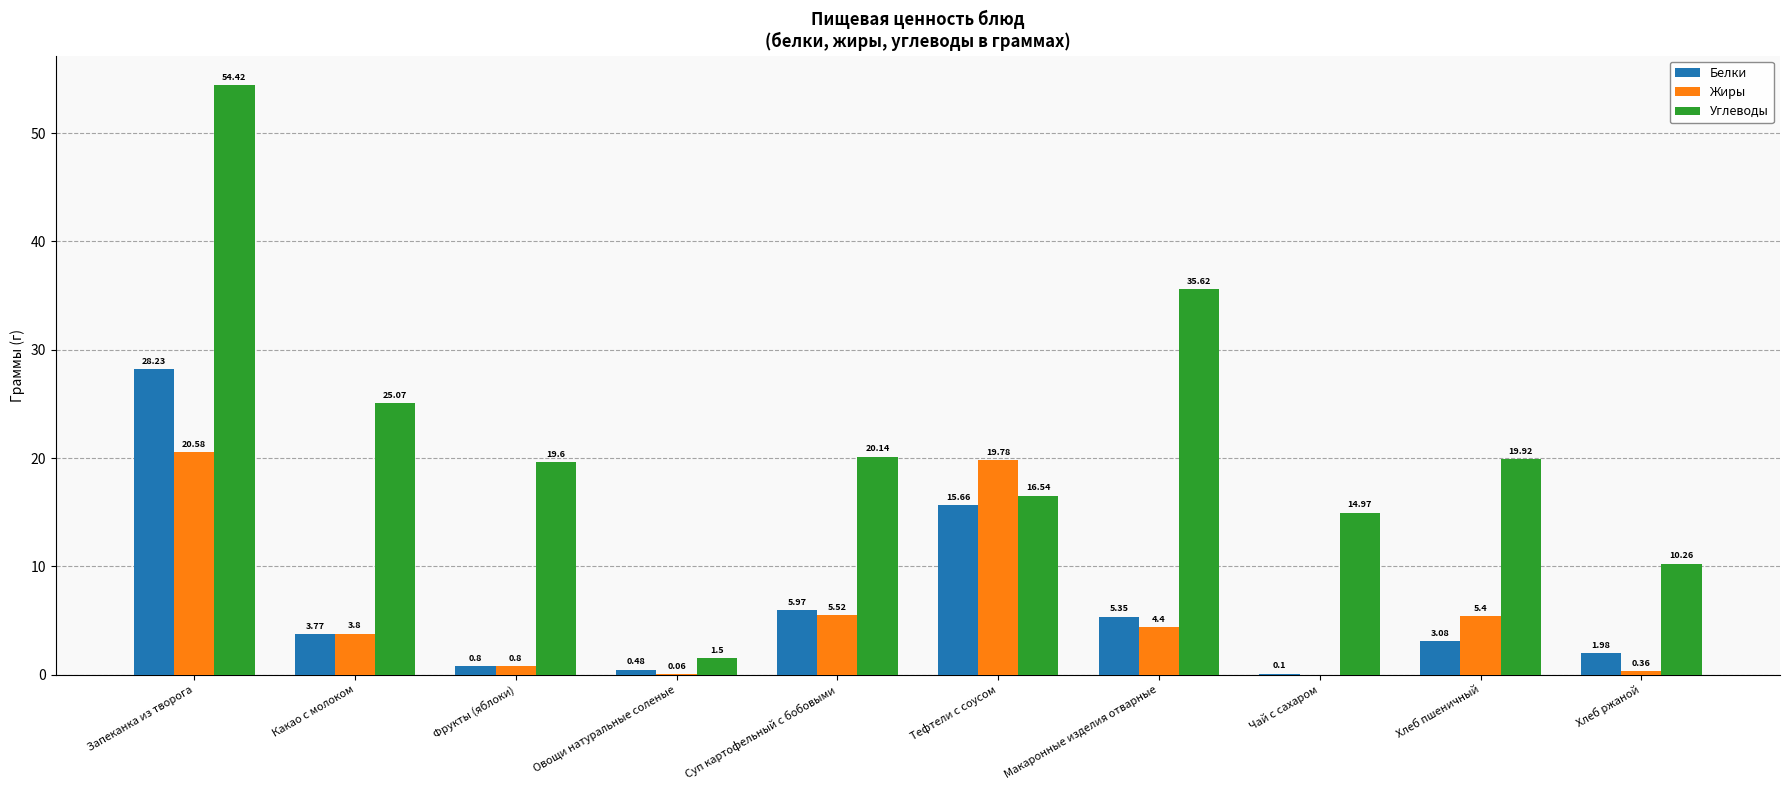

Which series has the largest range (max minus min)?

Углеводы